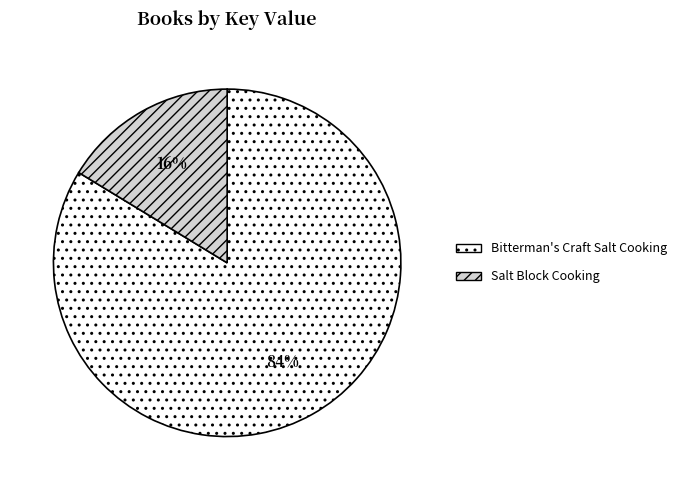

The Salt Block Cooking slice represents 16% of the pie. True or false?

True